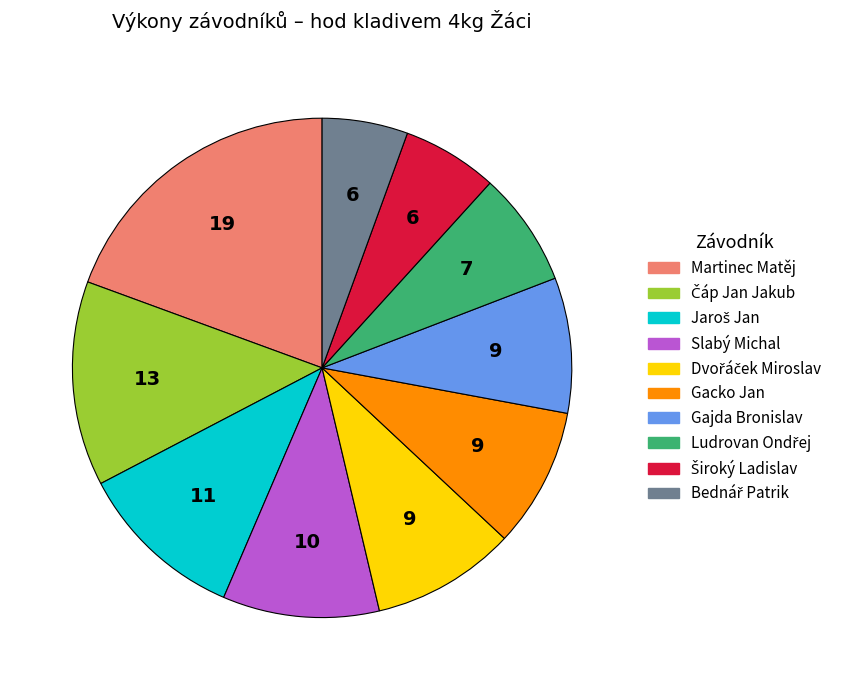

Which has a higher value, Martinec Matěj or Gacko Jan?

Martinec Matěj